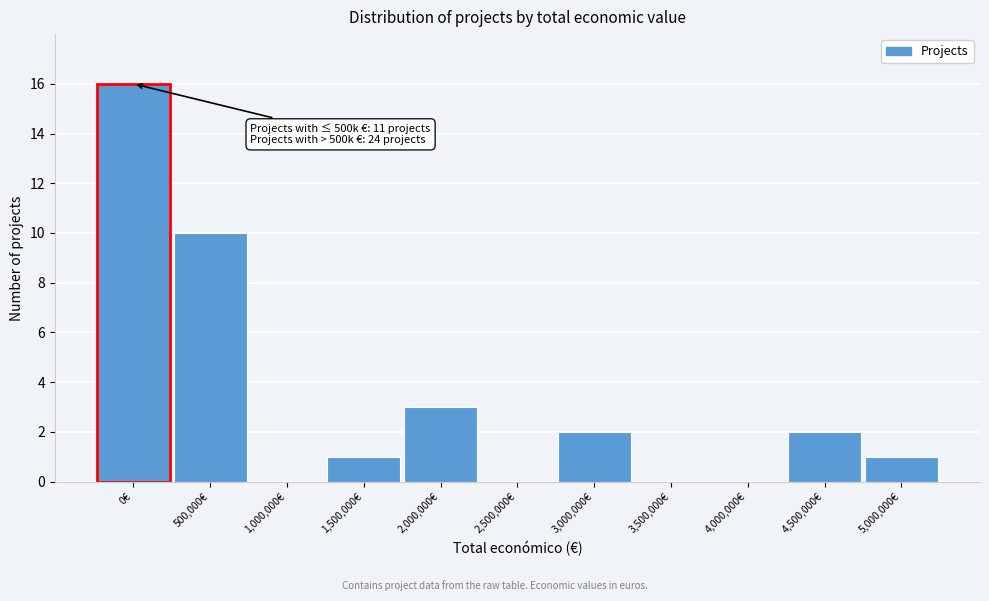

Reading left to right, what are all the values shown in this chart?

0€=16	500,000€=10	1,000,000€=0	1,500,000€=1	2,000,000€=3	2,500,000€=0	3,000,000€=2	3,500,000€=0	4,000,000€=0	4,500,000€=2	5,000,000€=1